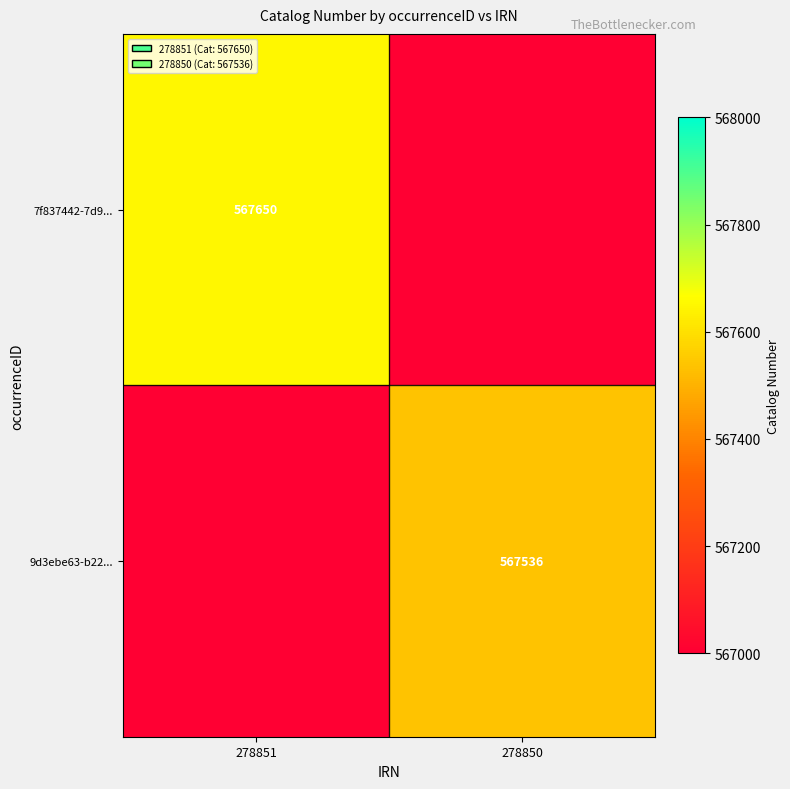

Is it true that 9d3ebe63-b22... equals 567536 at 278850?

True